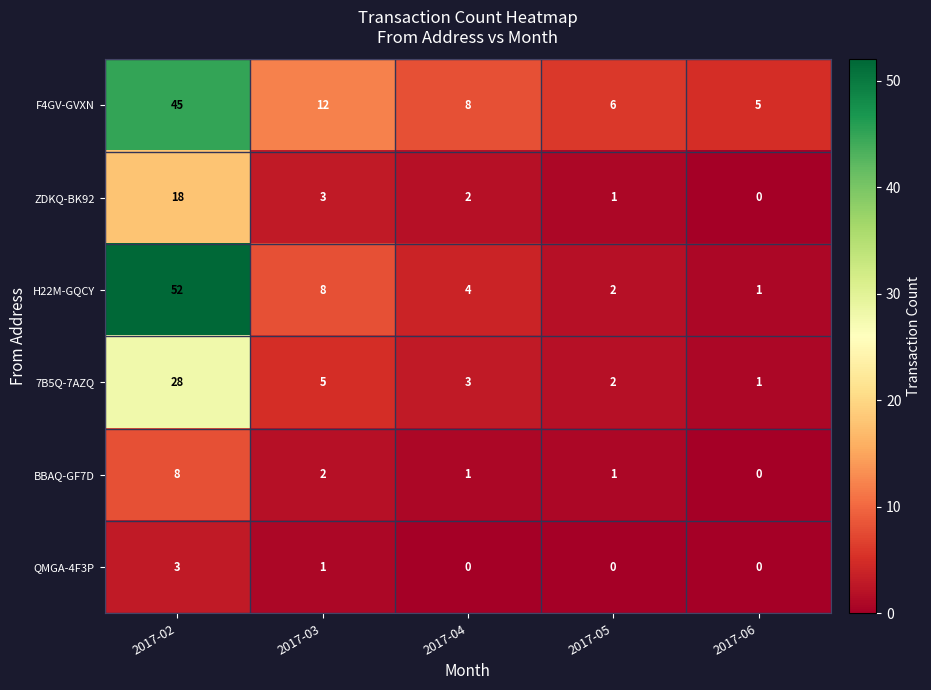

What is the difference between the maximum and minimum values in the F4GV-GVXN series?

40